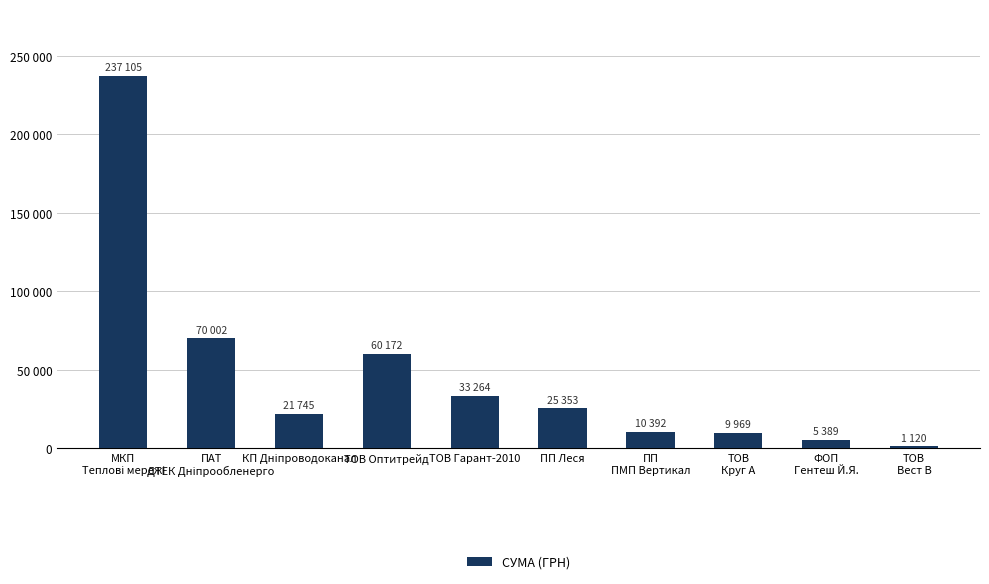

What is the average value?

47451.0